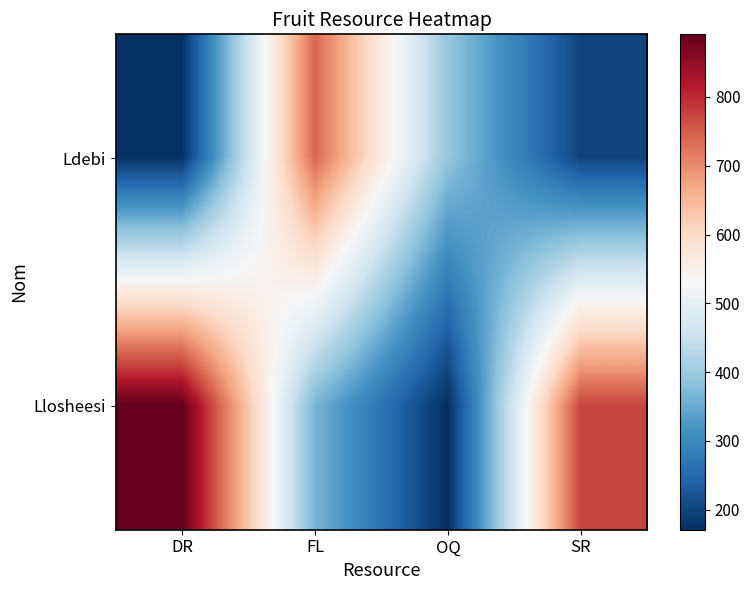

List the series in order of their overall mean, lowest first.

Ldebi, Llosheesi